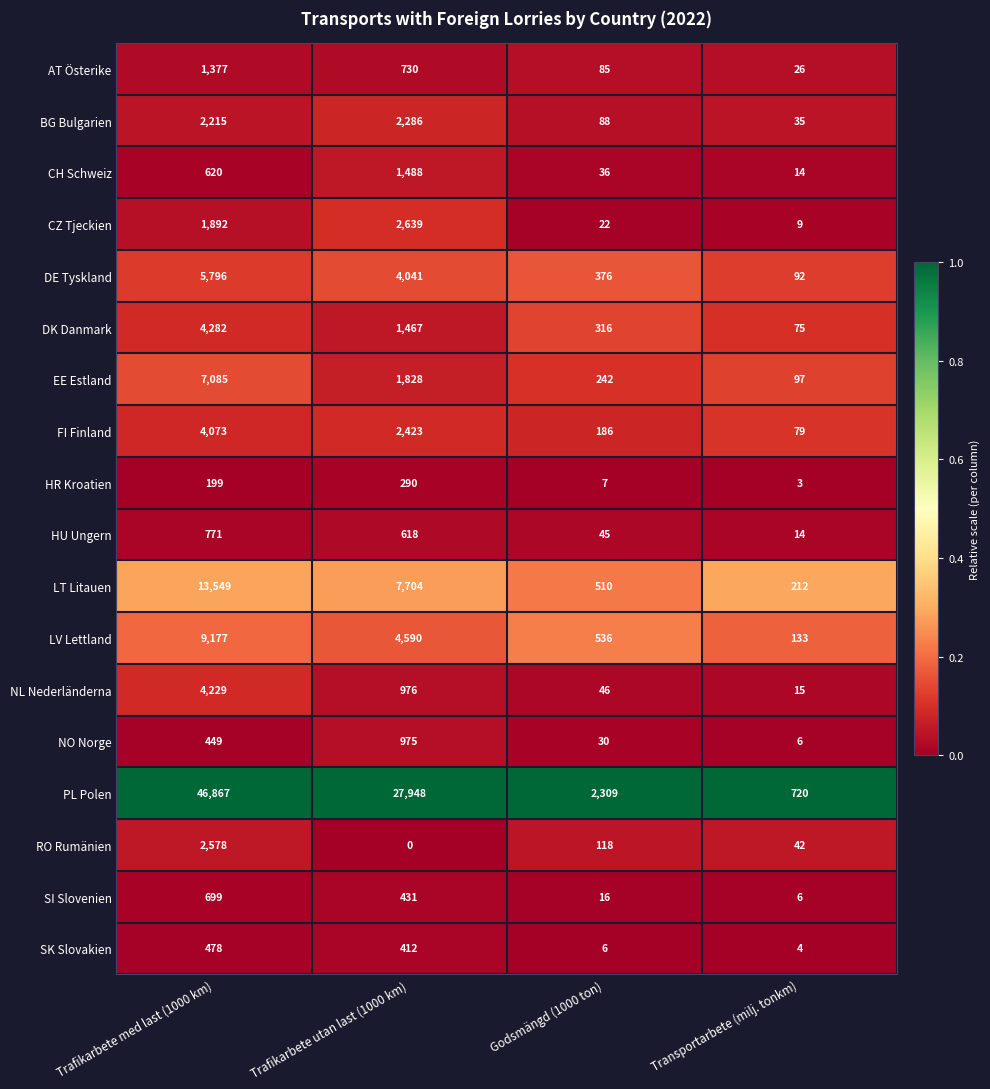

True or false: NO Norge has a value of 791 at Trafikarbete med last (1000 km).

False